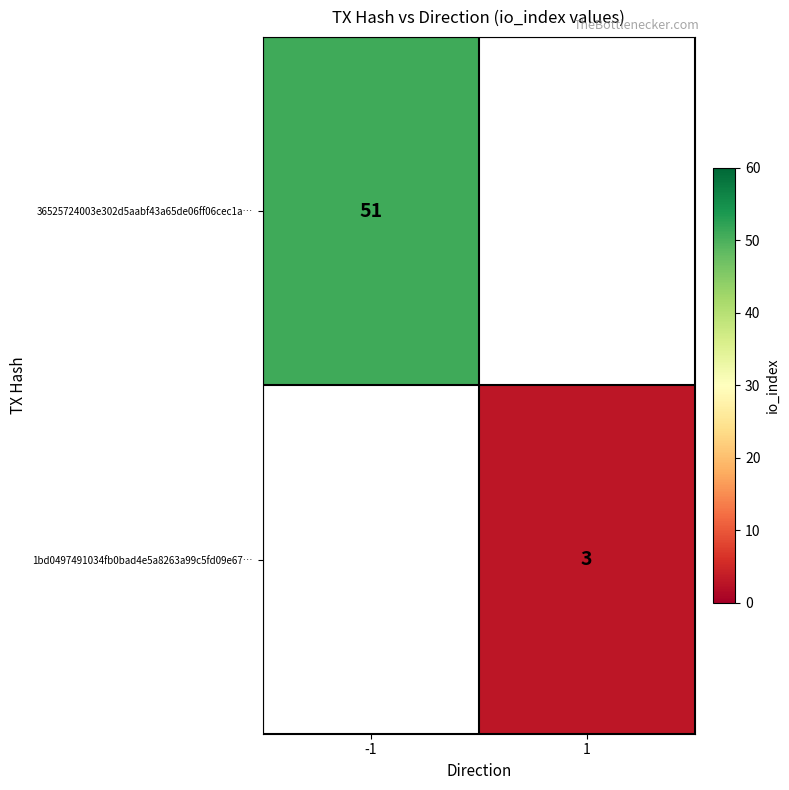

Is it true that 1bd0497491034fb0bad4e5a8263a99c5fd09e67… equals 3 at 1?

True